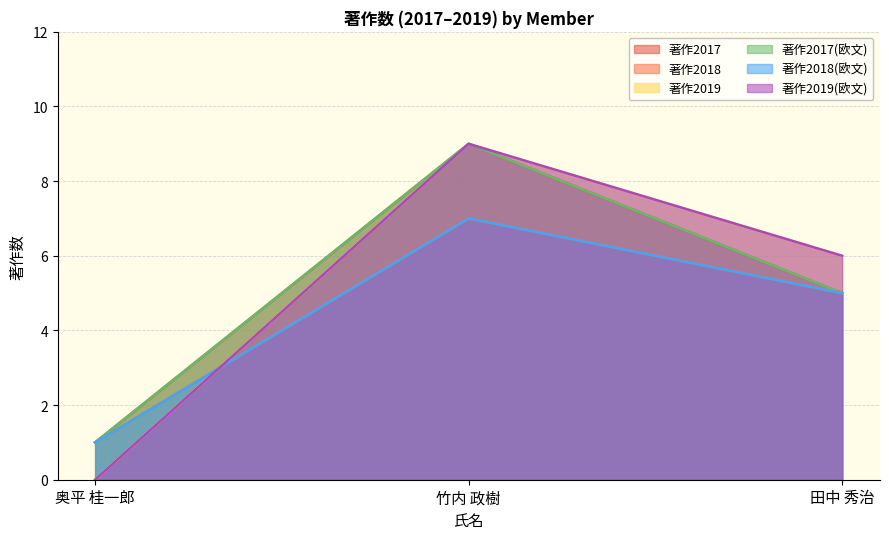

Does the chart display data point markers on the line(s)?

No